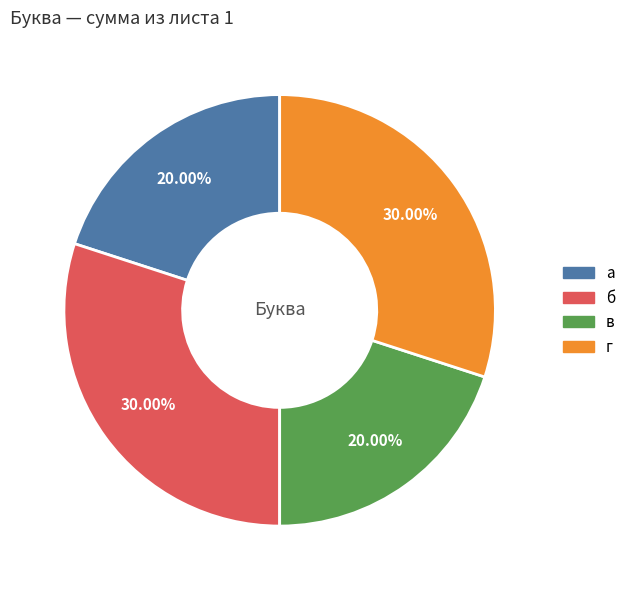

Is it true that б is 30% of the pie?

True